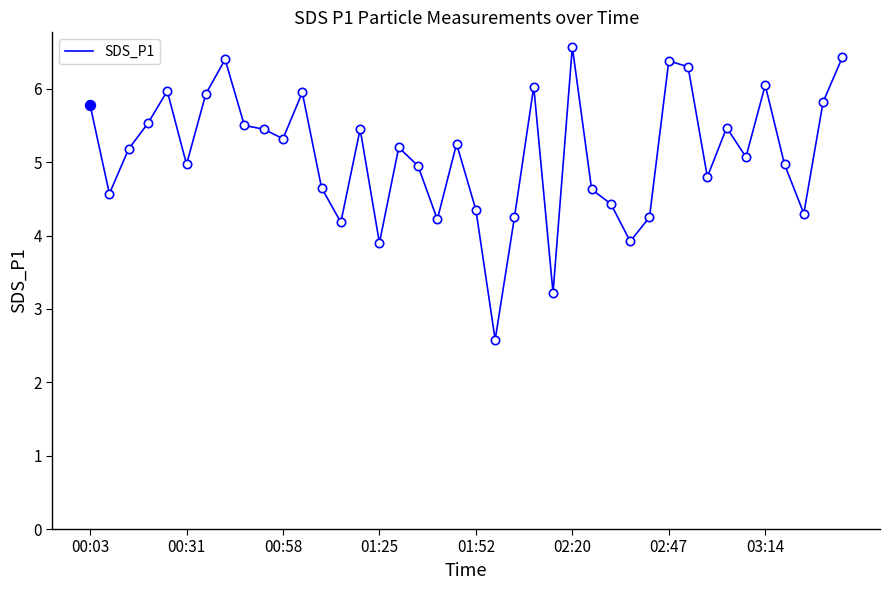

What is the lowest value of the SDS_P1 series?

2.6